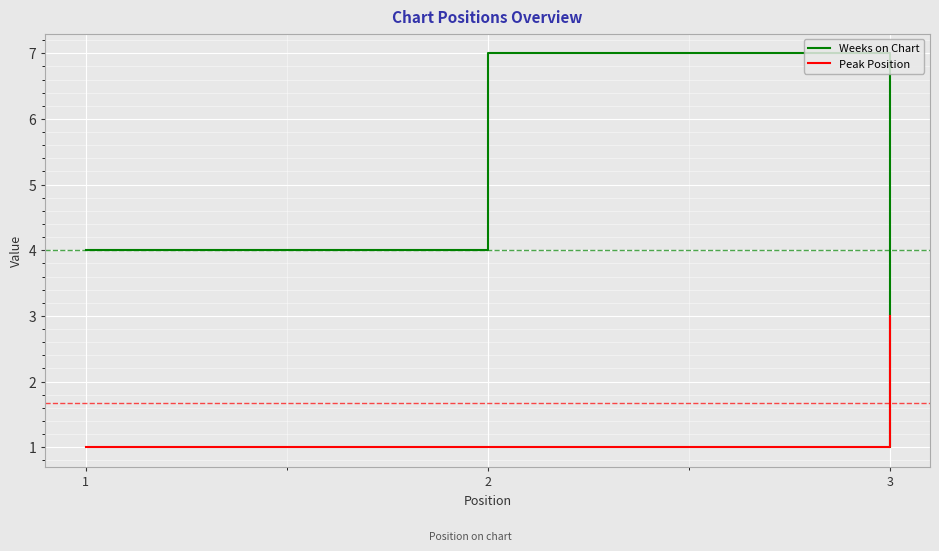

At which category is the sum across all series the highest?

2